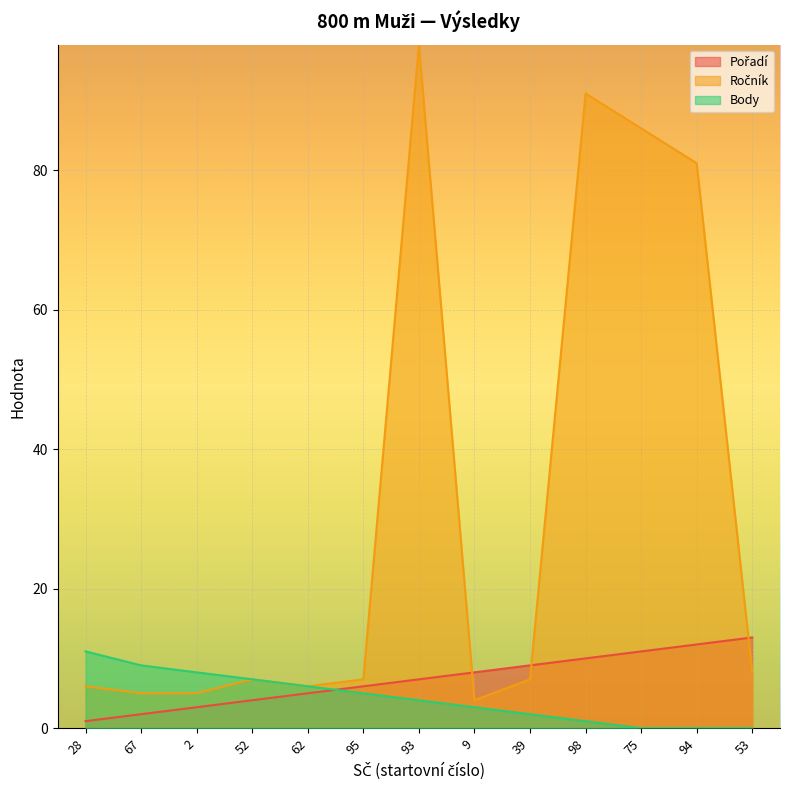

List the labels in order of Ročník value, largest first.

93, 98, 75, 94, 53, 52, 95, 39, 28, 62, 67, 2, 9